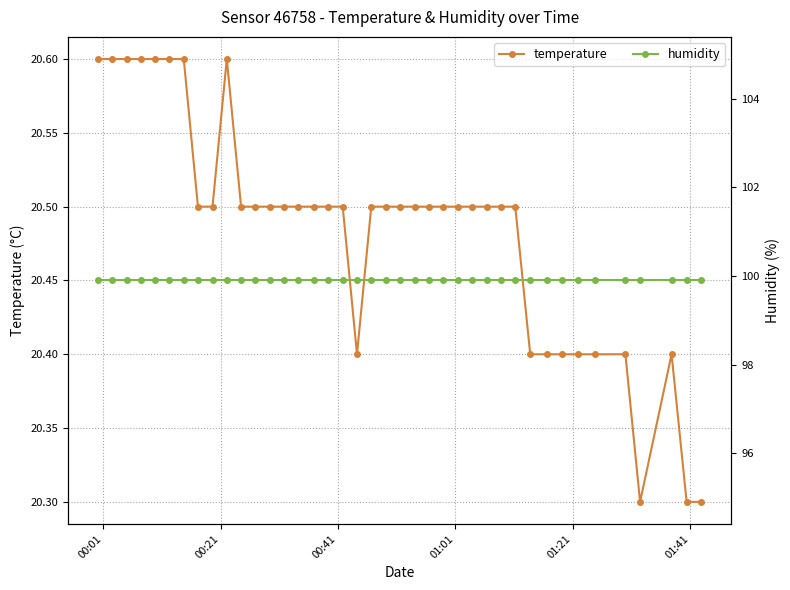

Does the chart have visible grid lines?

Yes